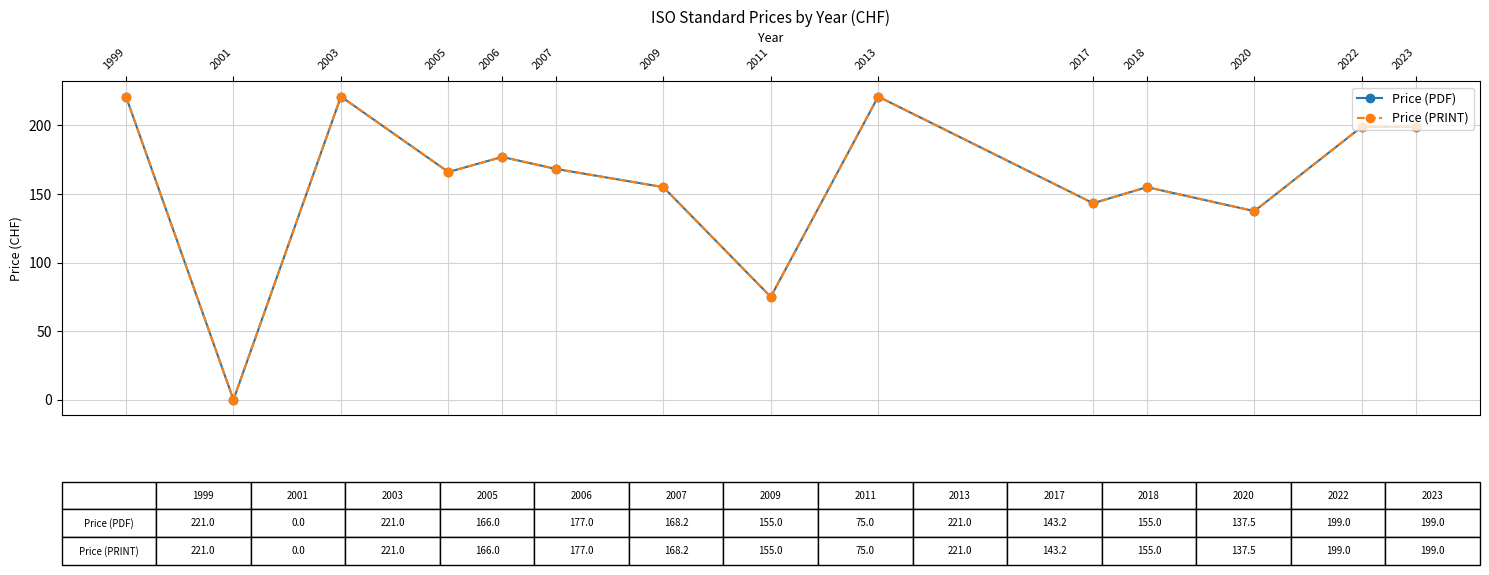

Does the chart have visible grid lines?

Yes